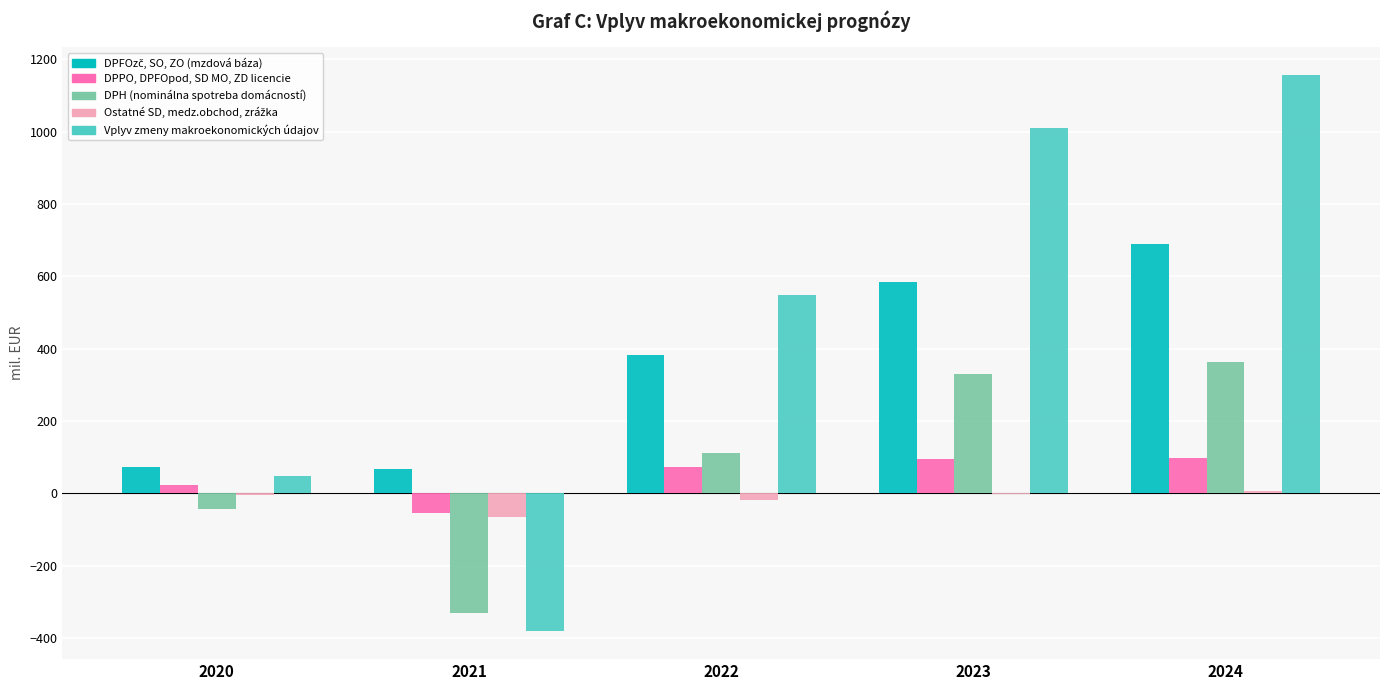

Is it true that DPH (nominálna spotreba domácností) equals 362.6 at 2024?

True